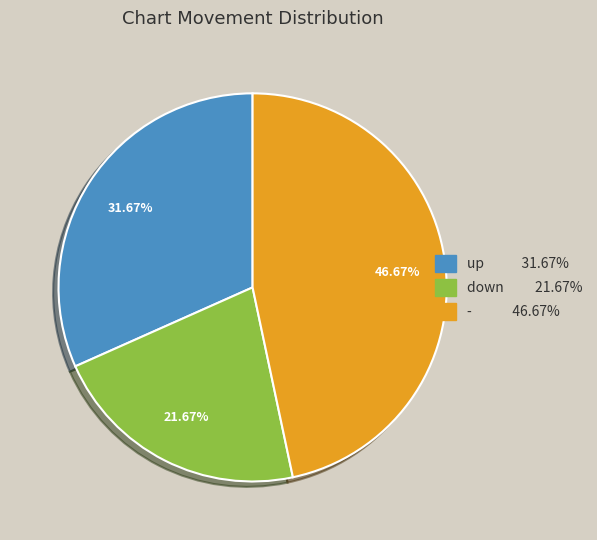

Does up account for over 50% of the chart?

No